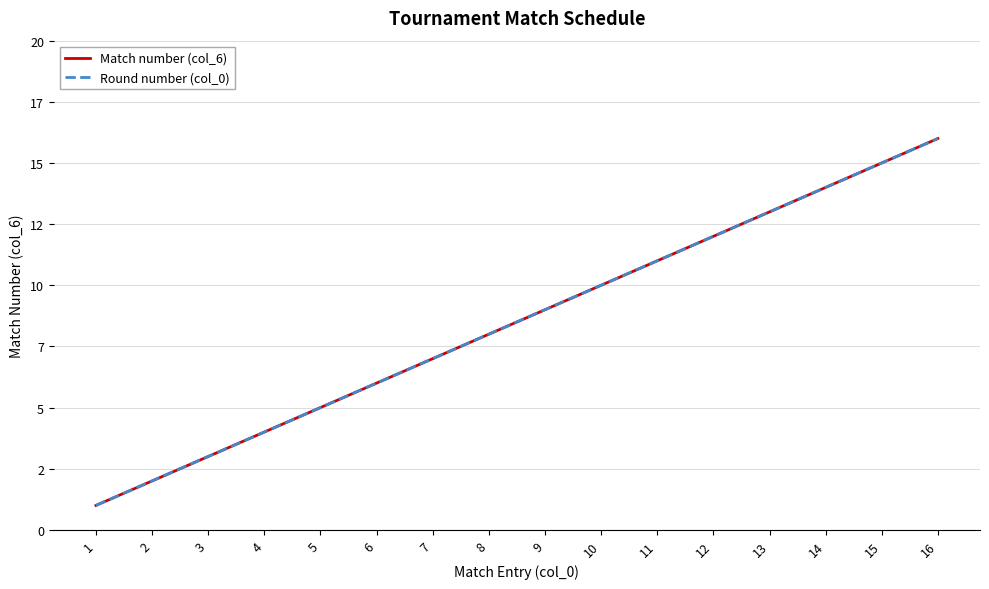

Does the chart display data point markers on the line(s)?

No